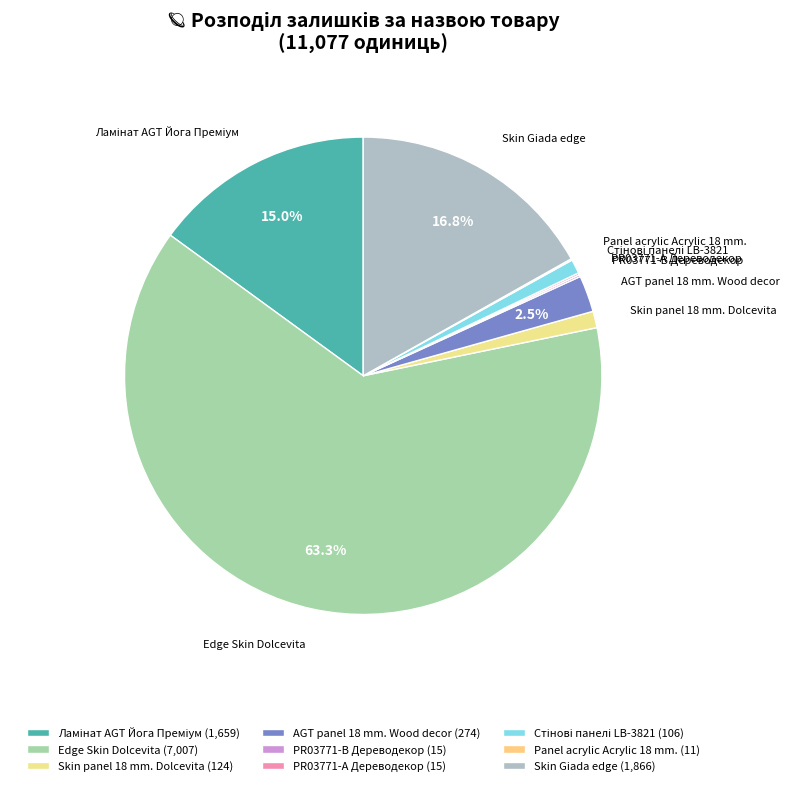

What percentage is NOT represented by AGT panel 18 mm. Wood decor?

97.5%